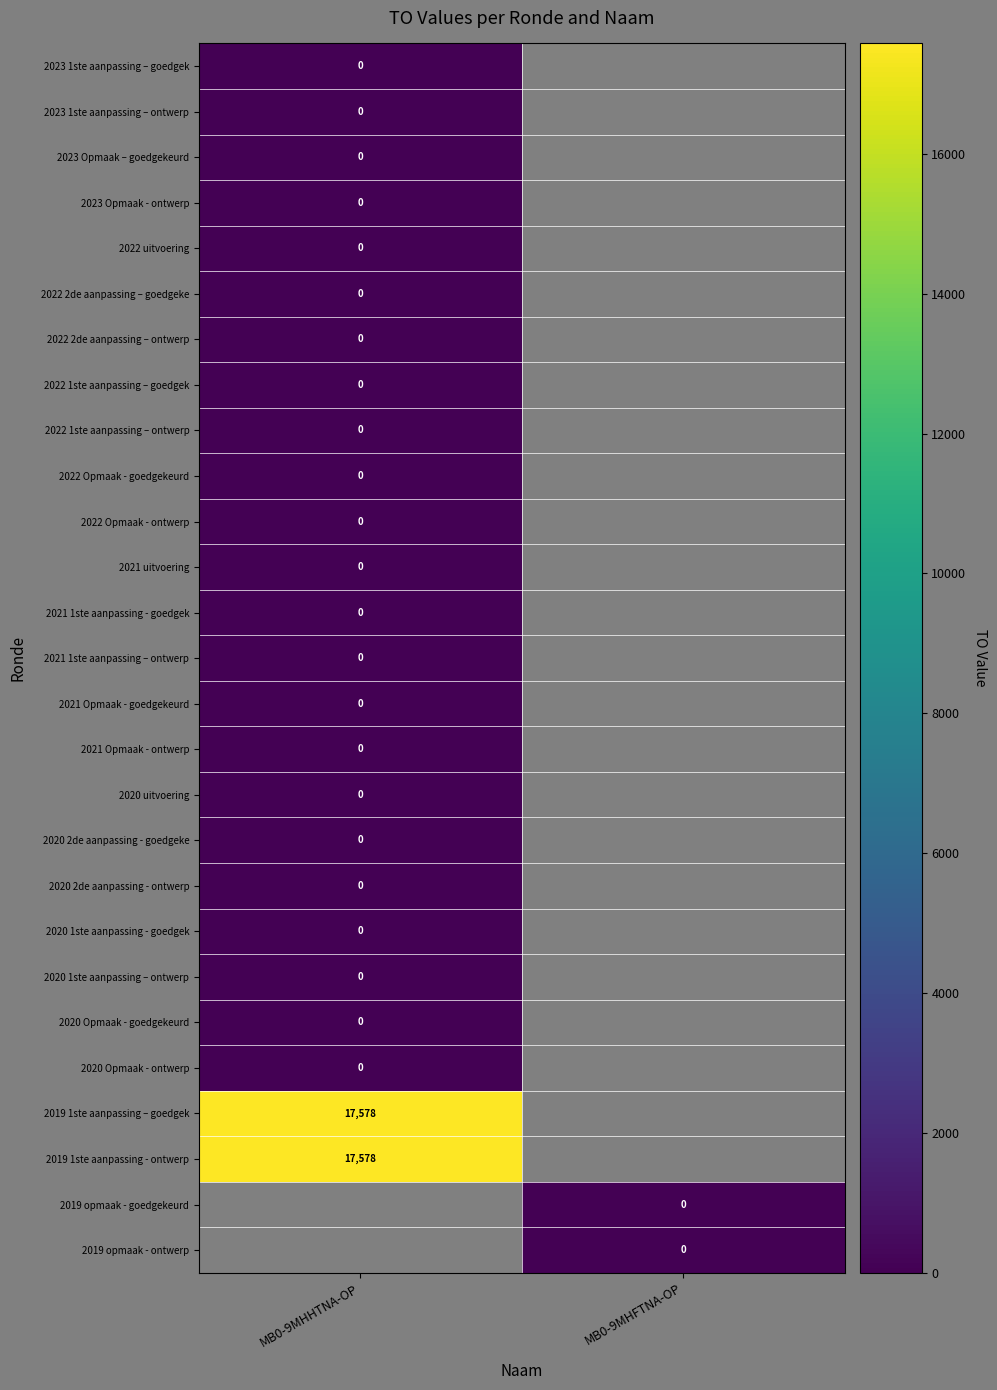

At which category does the chart reach its peak across all series?

MB0-9MHHTNA-OP